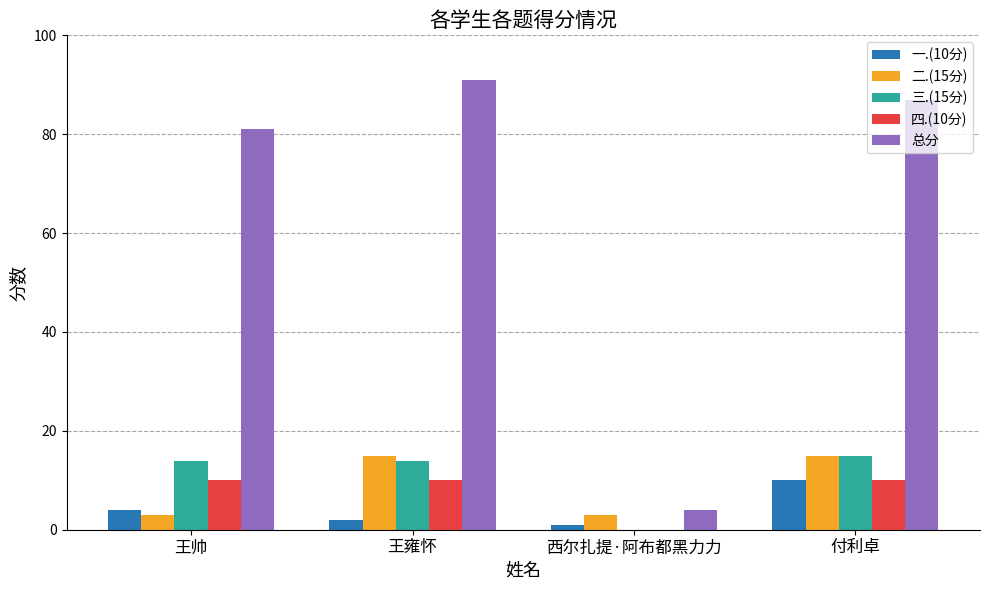

What is the highest value of the 二.(15分) series?

15